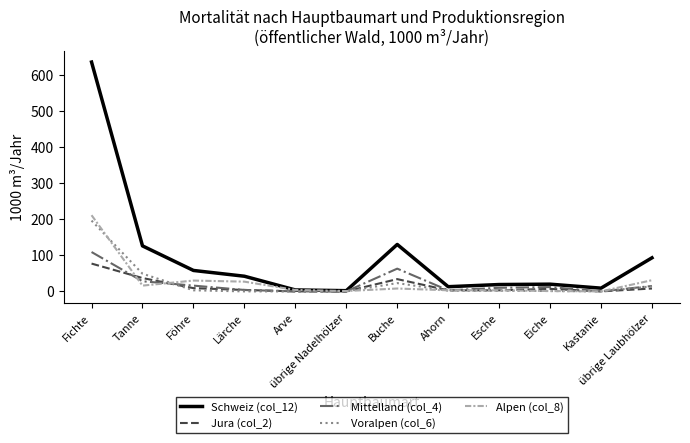

Is the value of Mittelland (col_4) at Föhre greater than the value of Jura (col_2) at Kastanie?

Yes